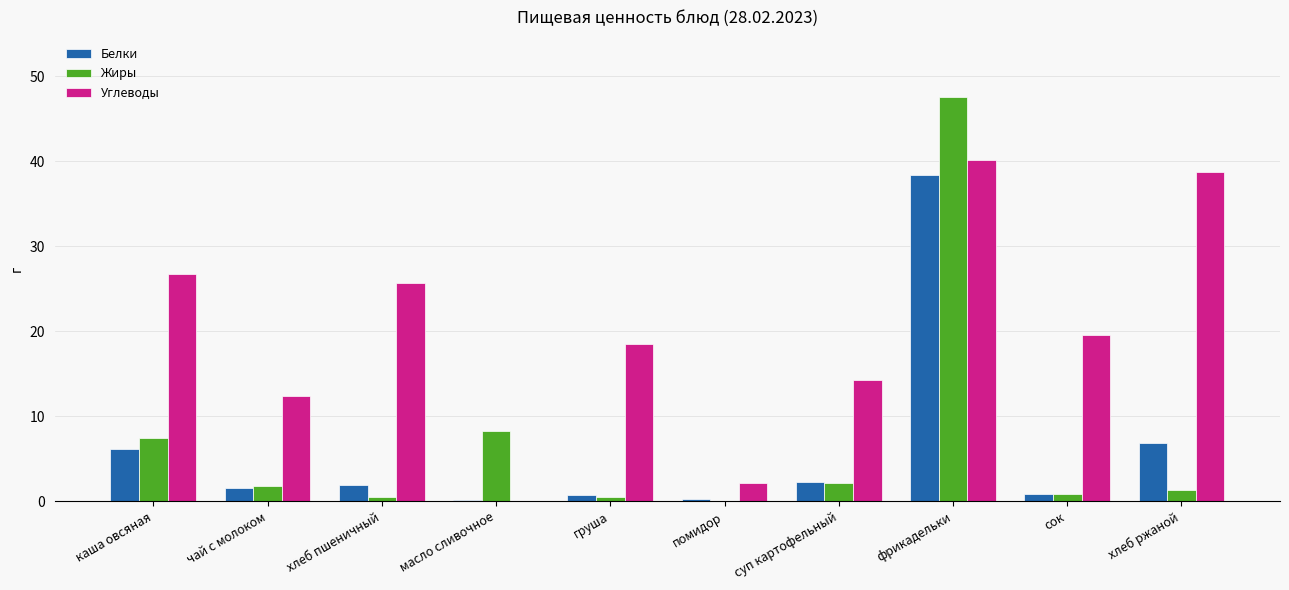

Which series has the largest total across all categories?

Углеводы